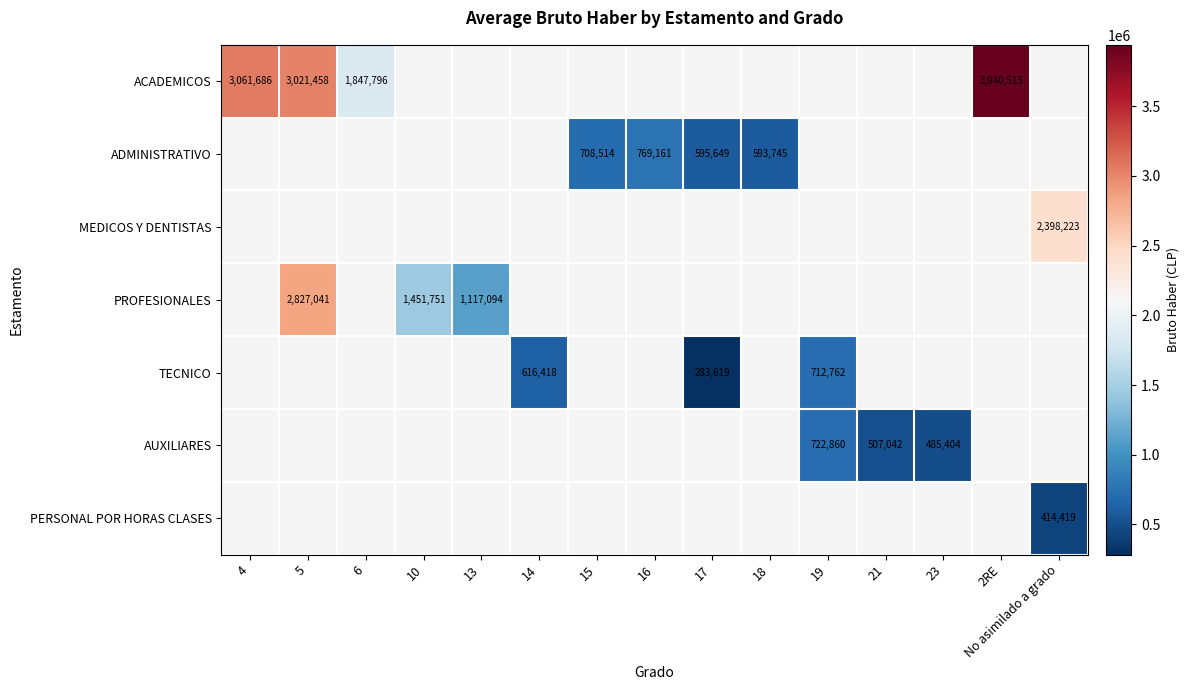

True or false: TECNICO has a value of 283619 at 17.

True